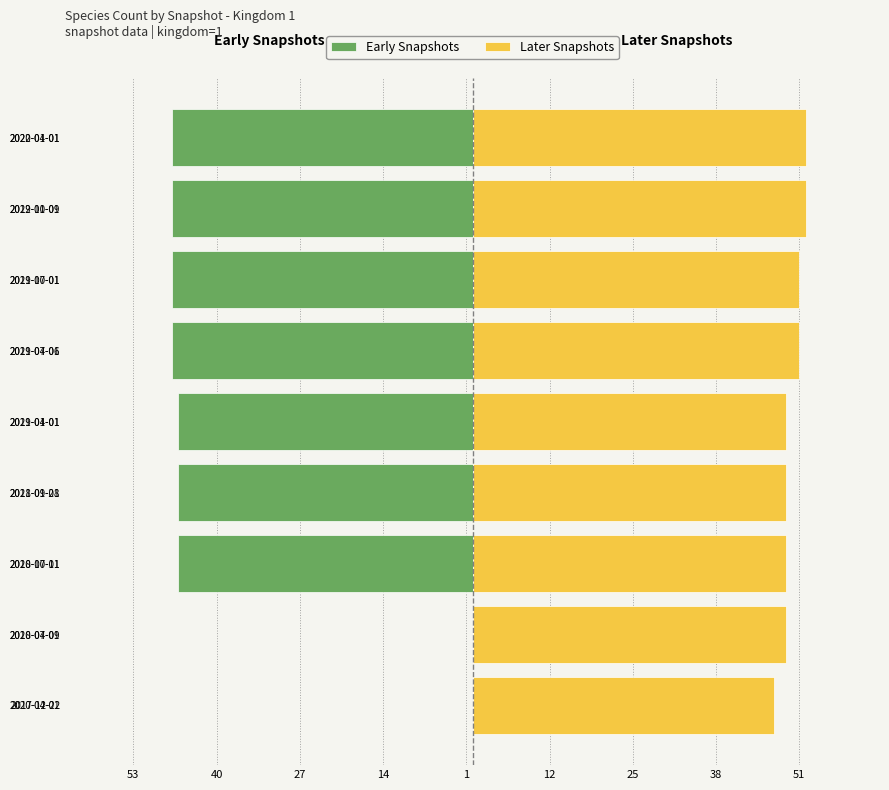

Reading left to right, what are all the values shown in this chart?

Early Snapshots: 0	0	-46	-46	-46	-47	-47	-47	-47
Later Snapshots: 47	49	49	49	49	51	51	52	52